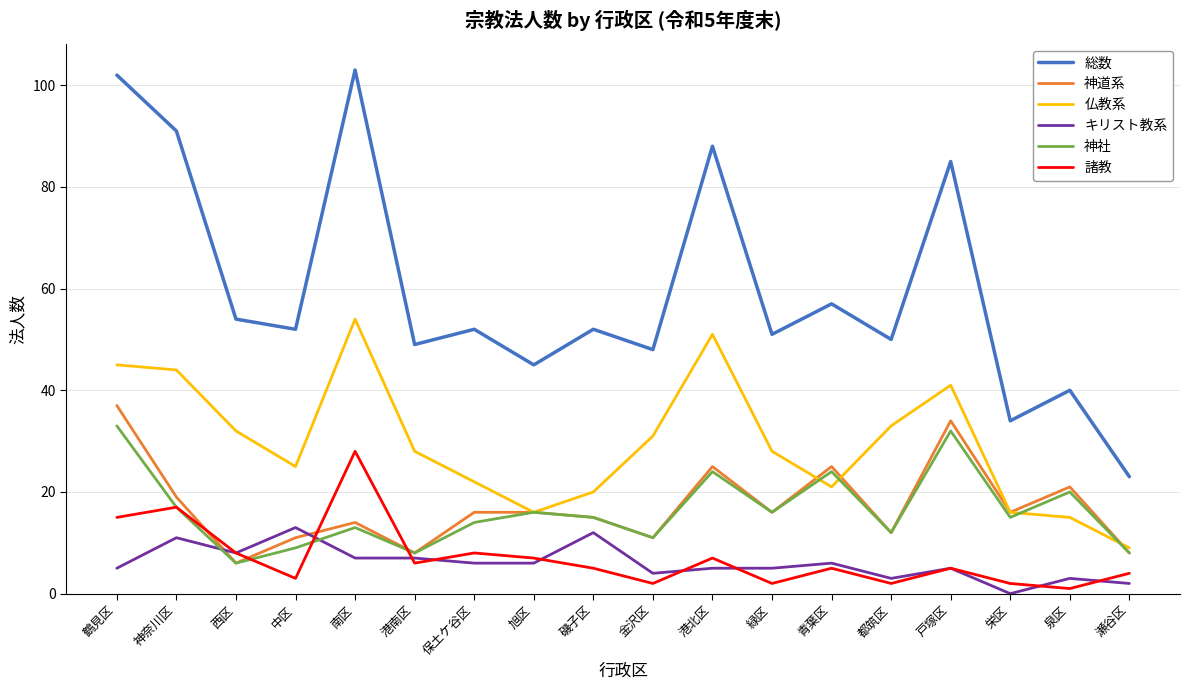

True or false: 神社 has more than 0 interior local peaks.

True